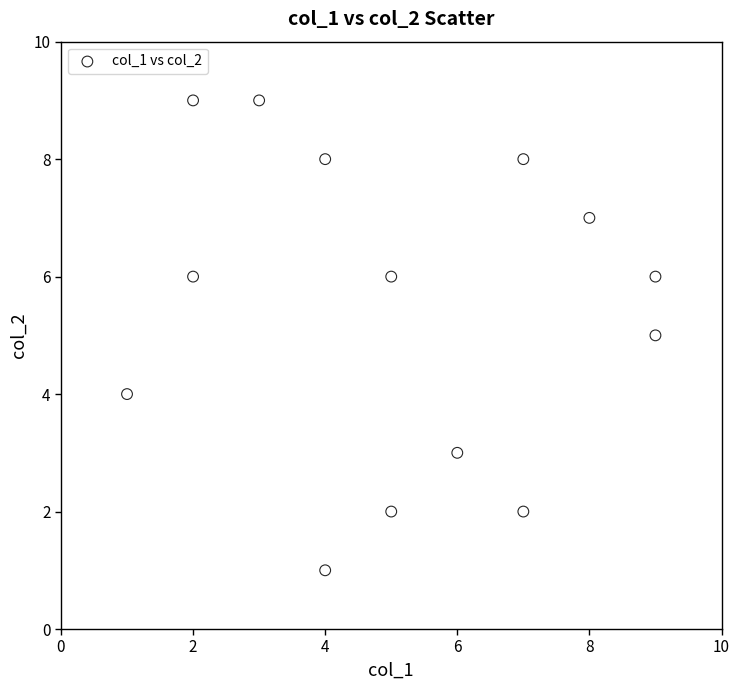

What is the range of X values (max minus min)?

8